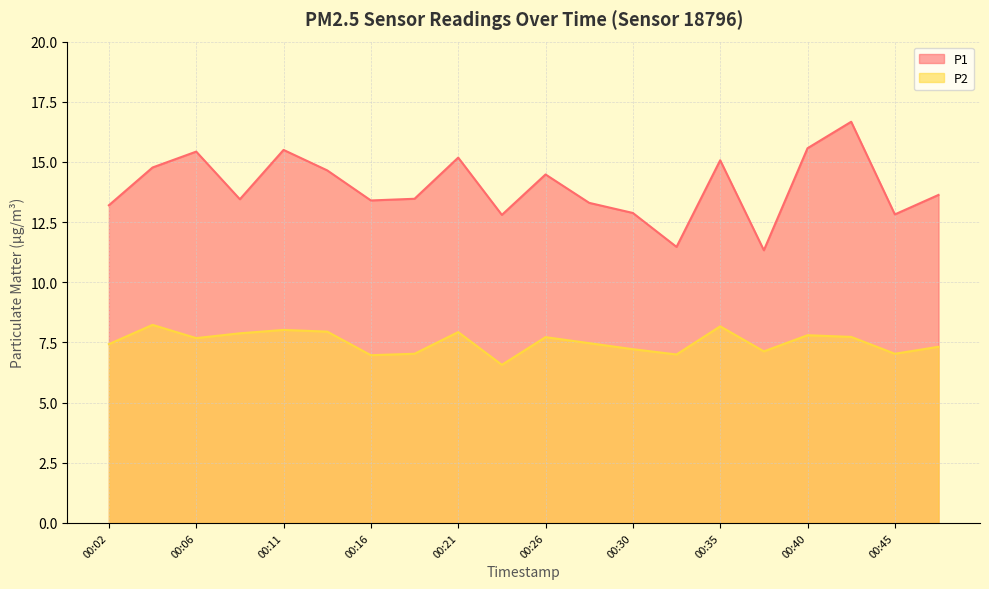

Where does the P2 series first go above 7?

00:02